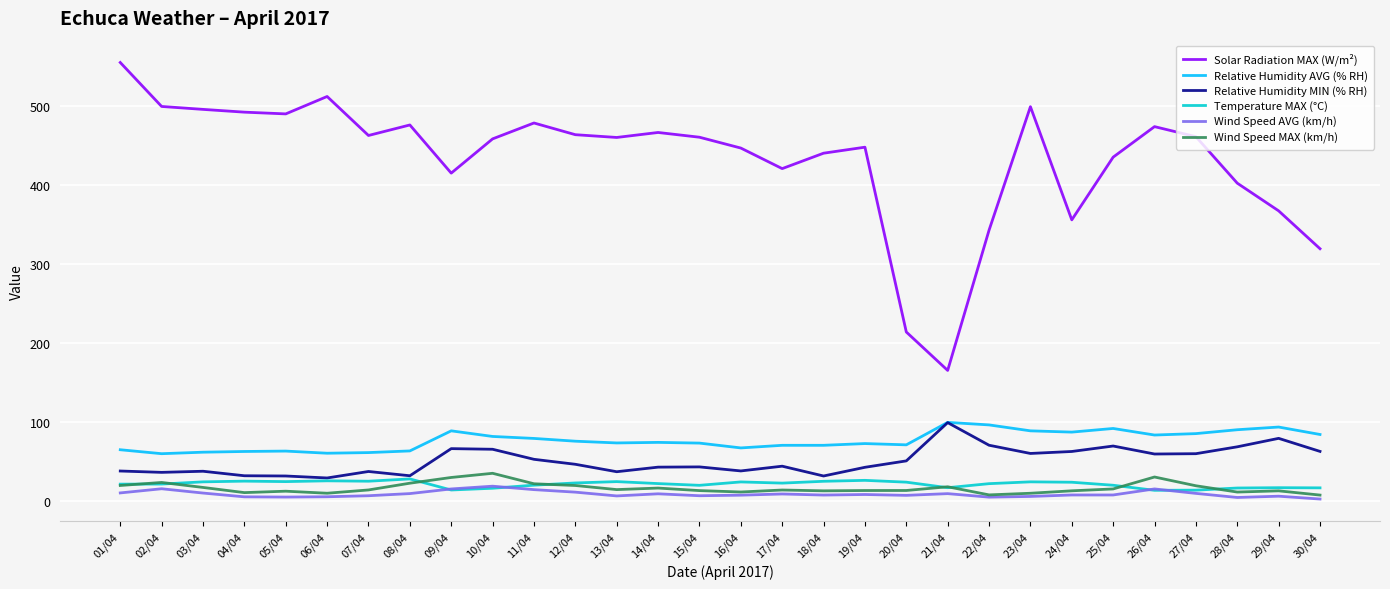

True or false: Relative Humidity AVG (% RH) and Wind Speed MAX (km/h) cross at least once.

False